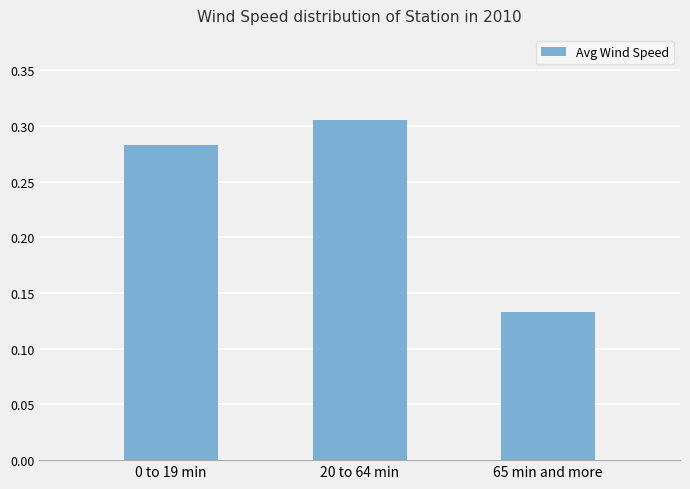

At which label is the value closest to 0?

65 min and more